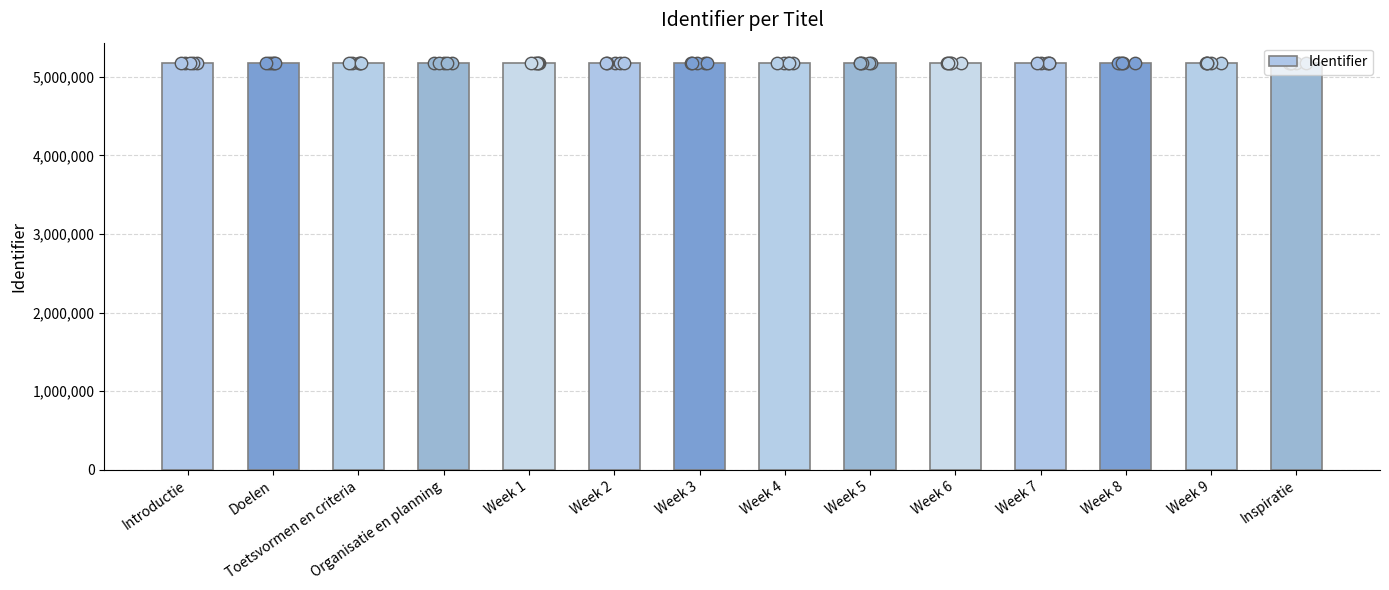

Between Week 9 and Week 5, which is larger?

Week 9